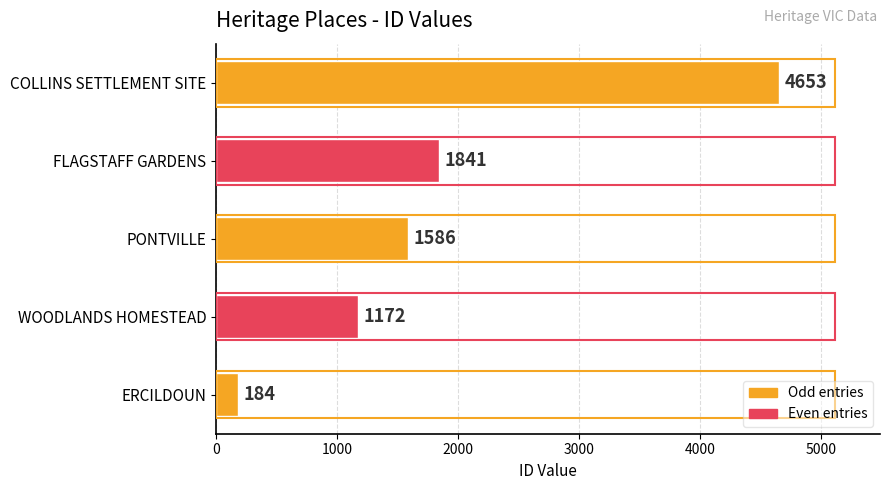

What is the change in value from ERCILDOUN to WOODLANDS HOMESTEAD?

+988